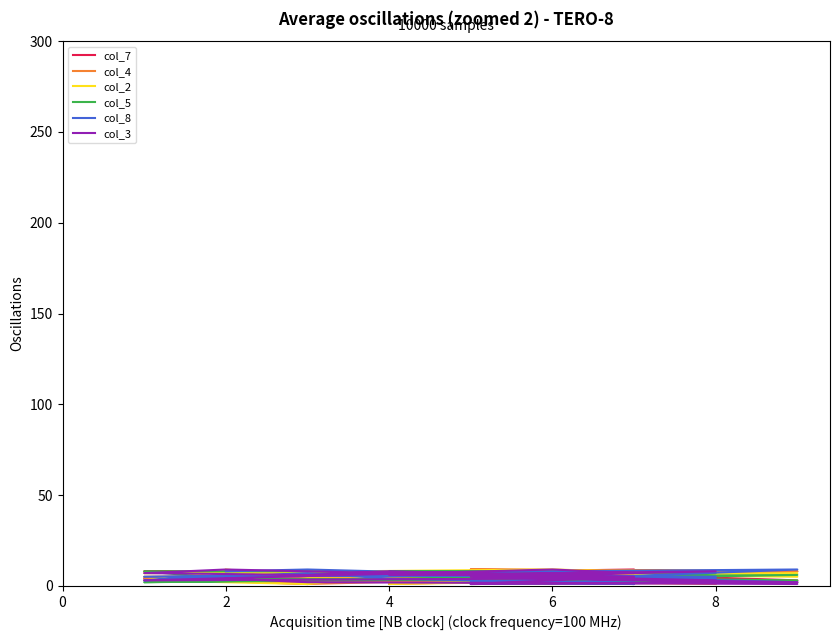

How many interior local peaks does the col_7 series have?

3